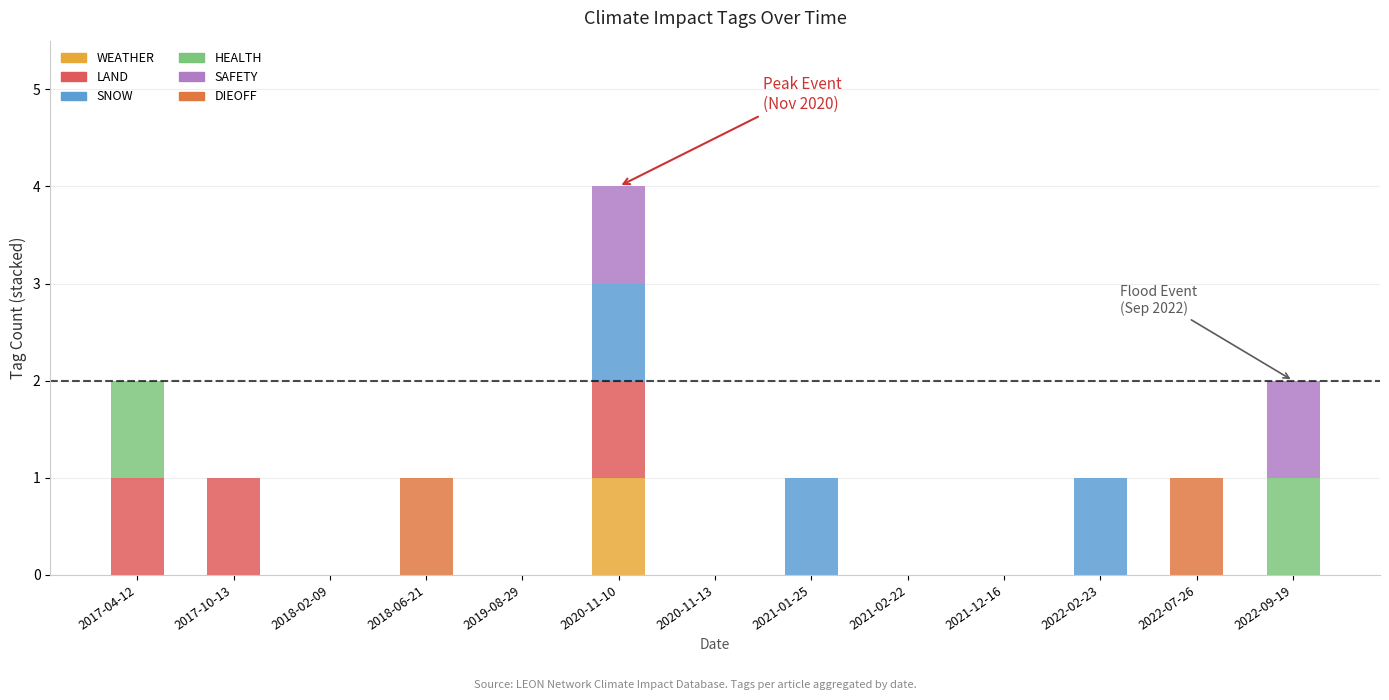

Are the bars horizontal?

No